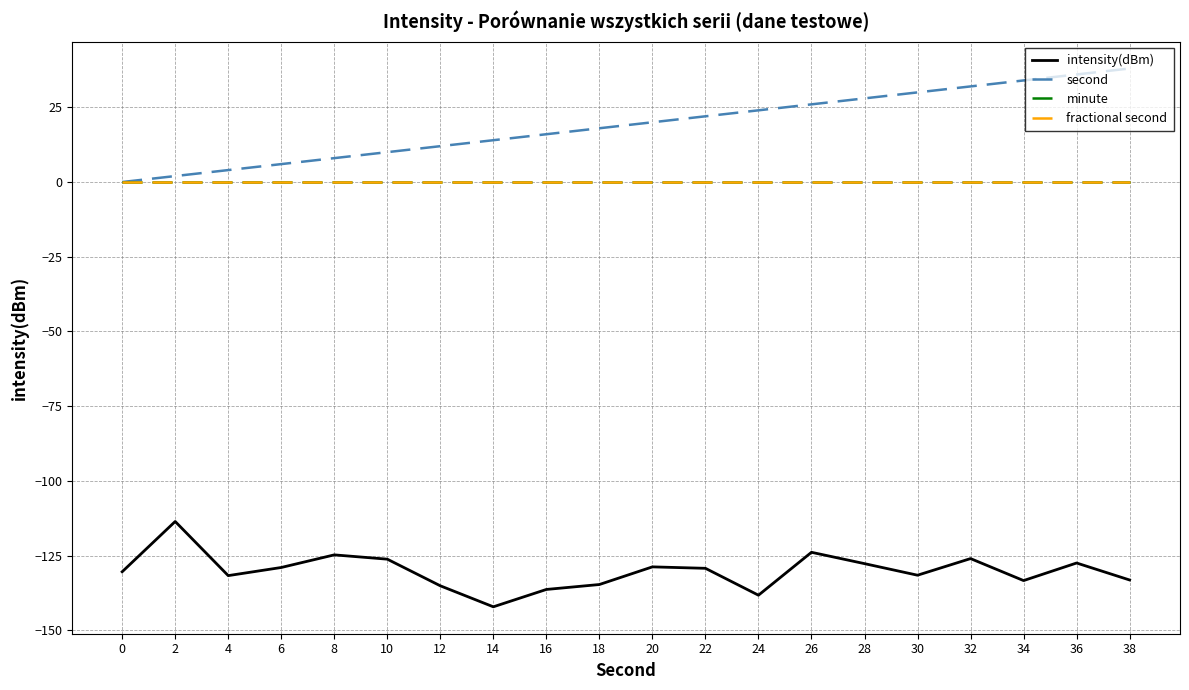

Reading right to left, list all the values displayed in this chart.

intensity(dBm): 38=-133.2	36=-127.5	34=-133.4	32=-126.0	30=-131.6	28=-127.7	26=-123.9	24=-138.3	22=-129.3	20=-128.8	18=-134.7	16=-136.4	14=-142.2	12=-135.1	10=-126.2	8=-124.8	6=-129.0	4=-131.7	2=-113.6	0=-130.4
second: 38=38.0	36=36.0	34=34.0	32=32.0	30=30.0	28=28.0	26=26.0	24=24.0	22=22.0	20=20.0	18=18.0	16=16.0	14=14.0	12=12.0	10=10.0	8=8.0	6=6.0	4=4.0	2=2.0	0=0.0
minute: 38=0.0	36=0.0	34=0.0	32=0.0	30=0.0	28=0.0	26=0.0	24=0.0	22=0.0	20=0.0	18=0.0	16=0.0	14=0.0	12=0.0	10=0.0	8=0.0	6=0.0	4=0.0	2=0.0	0=0.0
fractional second: 38=0.0	36=0.0	34=0.0	32=0.0	30=0.0	28=0.0	26=0.0	24=0.0	22=0.0	20=0.0	18=0.0	16=0.0	14=0.0	12=0.0	10=0.0	8=0.0	6=0.0	4=0.0	2=0.0	0=0.0